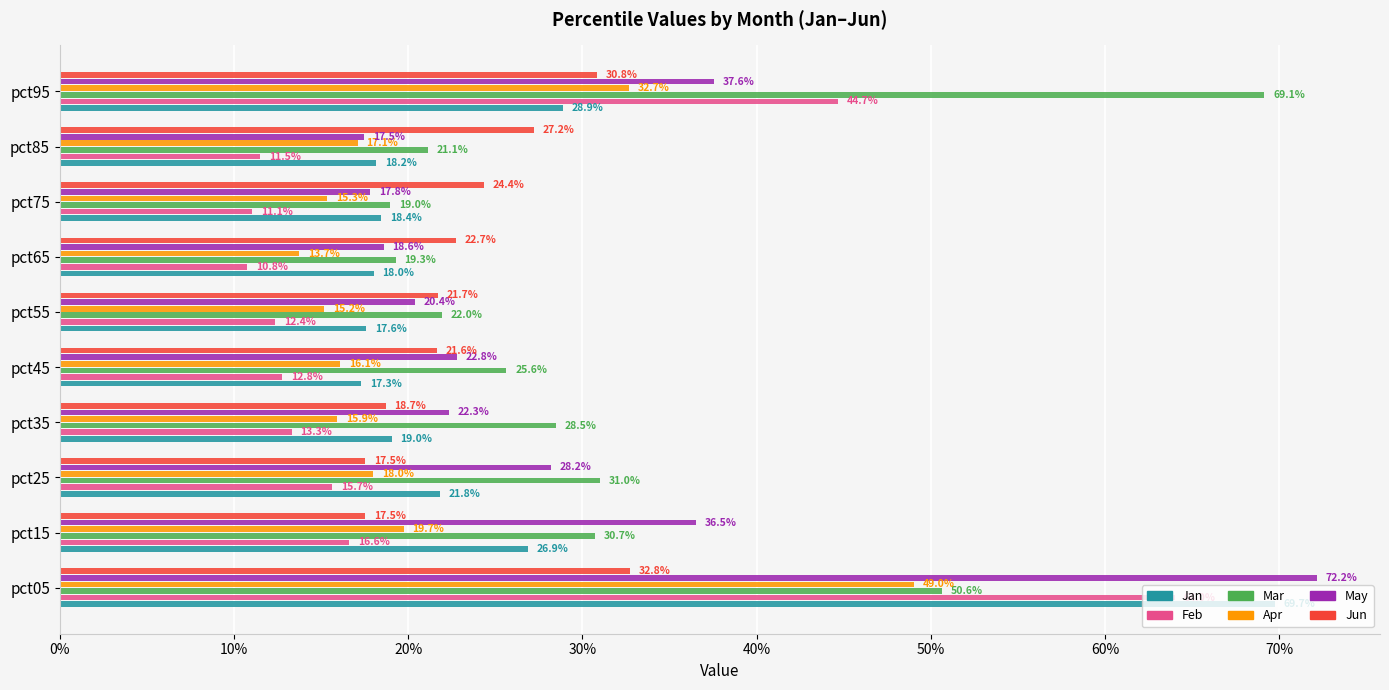

What are all the series names shown in the legend?

Jan, Feb, Mar, Apr, May, Jun